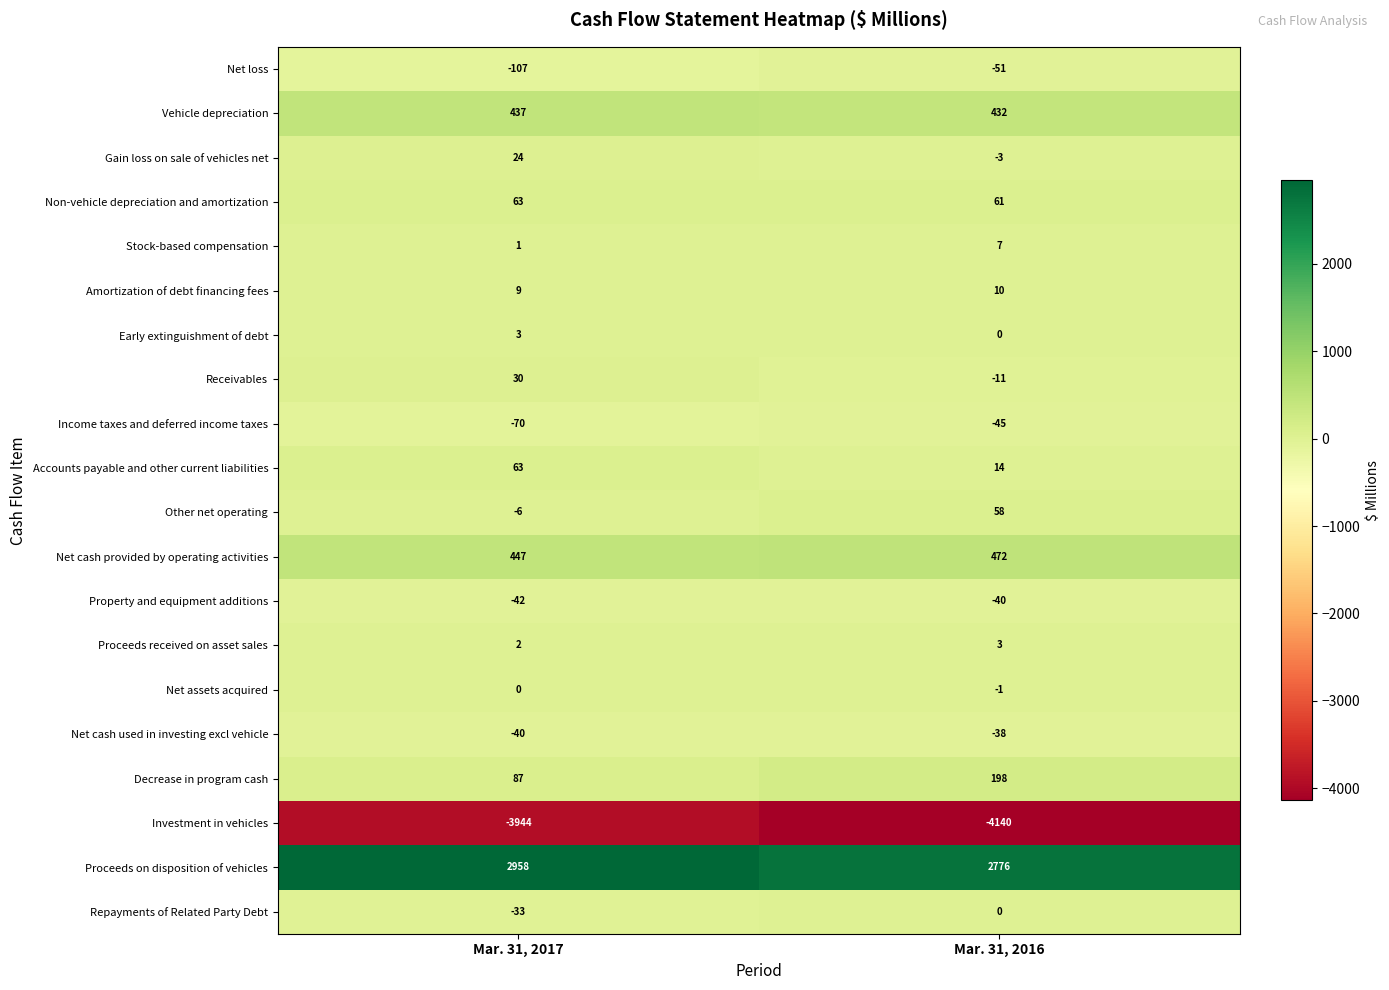

At which category is the sum across all series the highest?

Mar. 31, 2017